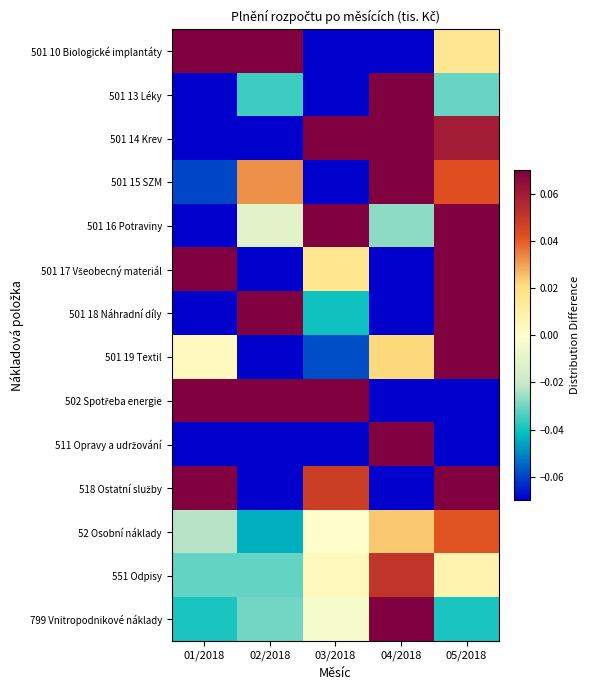

Rank the series by their maximum value, from highest to lowest.

511 Opravy a udržování, 501 18 Náhradní díly, 501 10 Biologické implantáty, 501 13 Léky, 501 15 SZM, 518 Ostatní služby, 502 Spotřeba energie, 501 17 Všeobecný materiál, 501 14 Krev, 501 19 Textil, 799 Vnitropodnikové náklady, 501 16 Potraviny, 551 Odpisy, 52 Osobní náklady